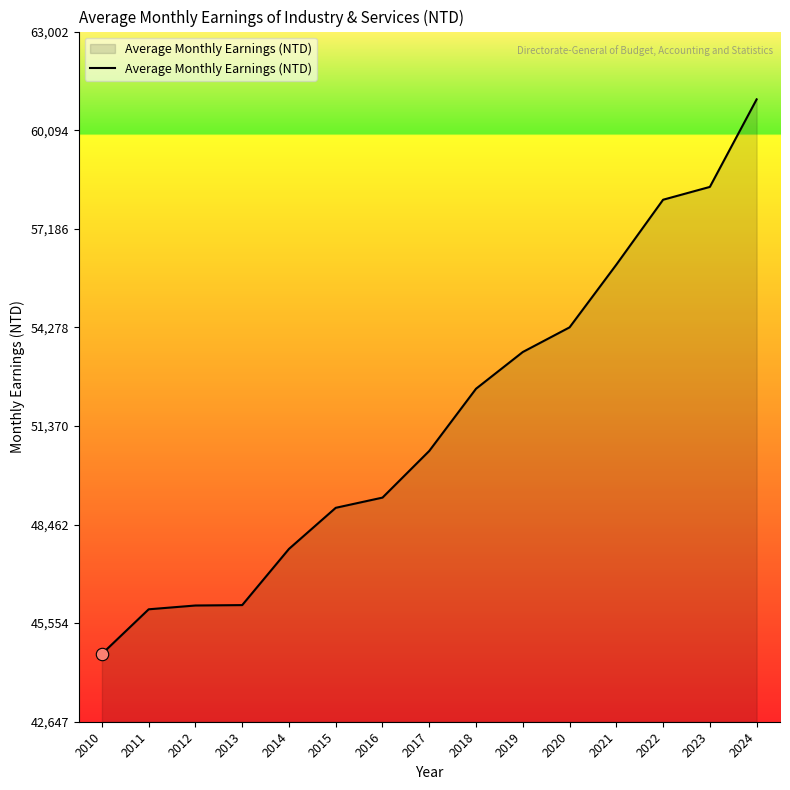

Approximately how many times larger is the value at 2015 compared to 2022?

0.8